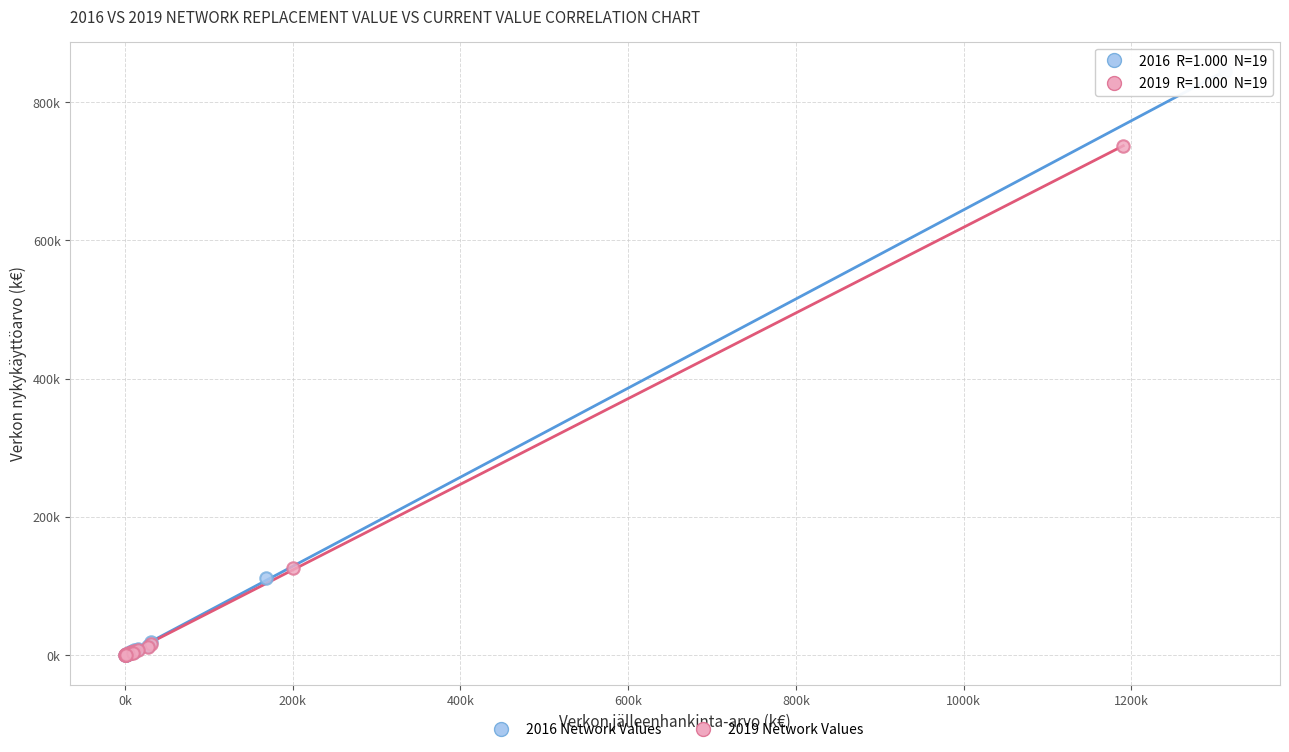

What are all the series names shown in the legend?

2016 Network Values, 2019 Network Values